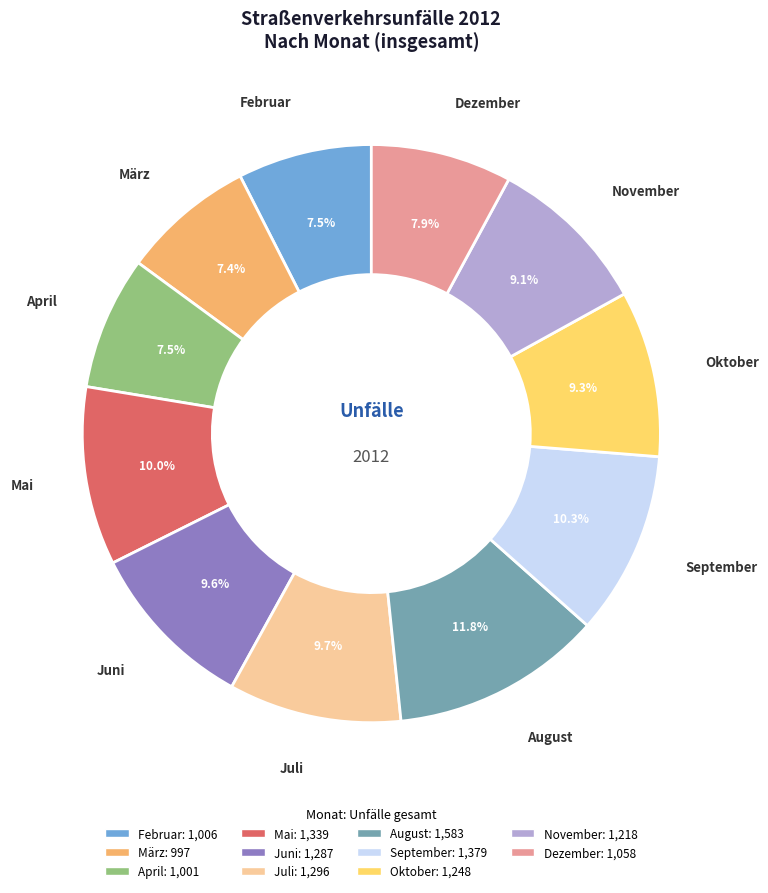

The Dezember slice represents 8% of the pie. True or false?

True